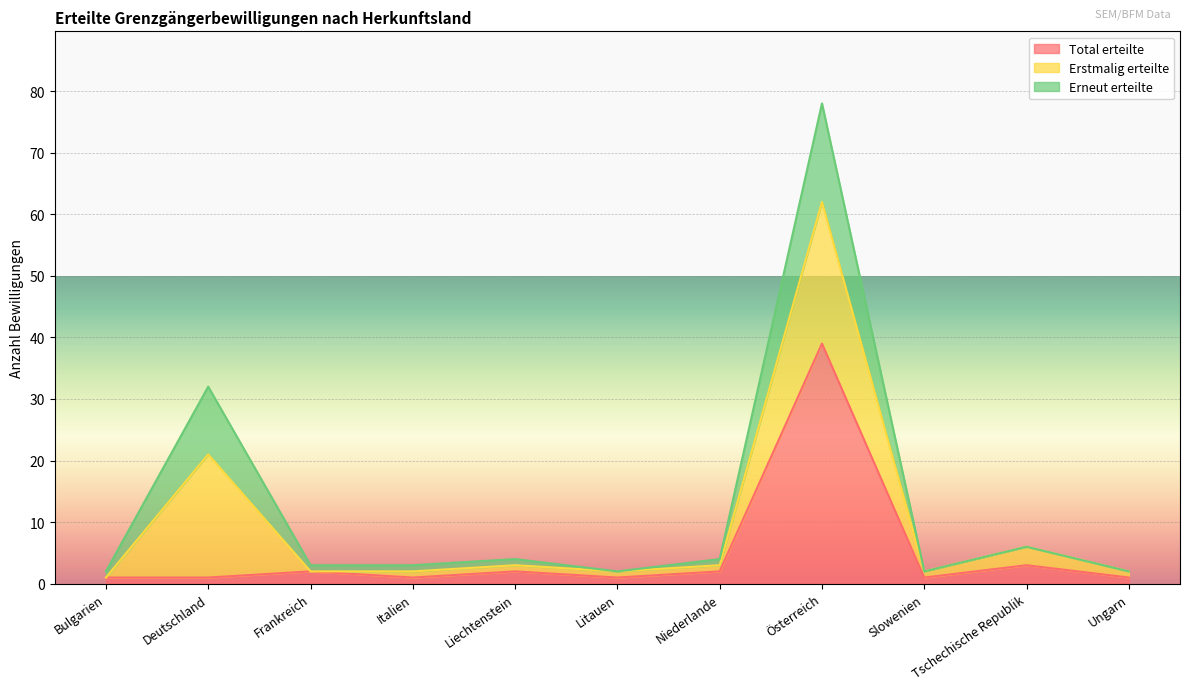

Between which two adjacent categories do Erstmalig erteilte and Erneut erteilte first intersect?

Bulgarien and Deutschland